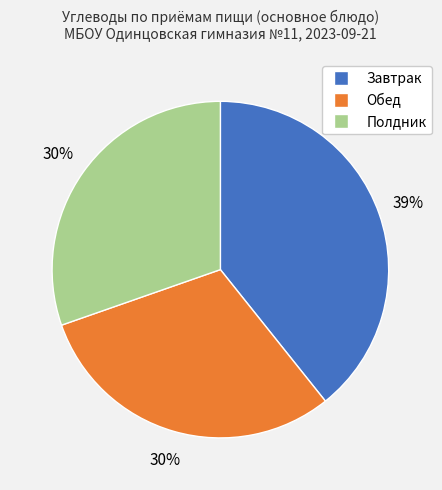

What is the largest slice in the pie chart?

Завтрак